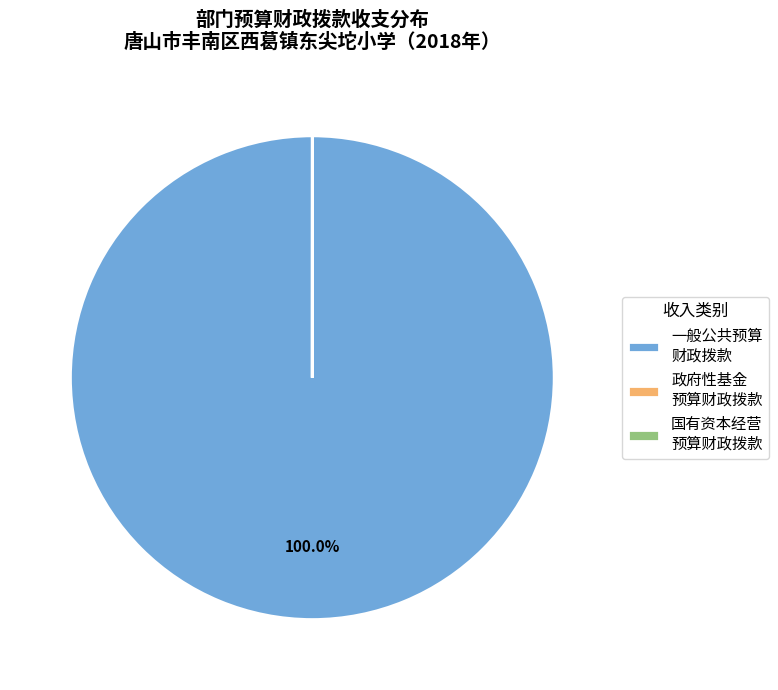

To the nearest percent, what is the average slice percentage?

33%